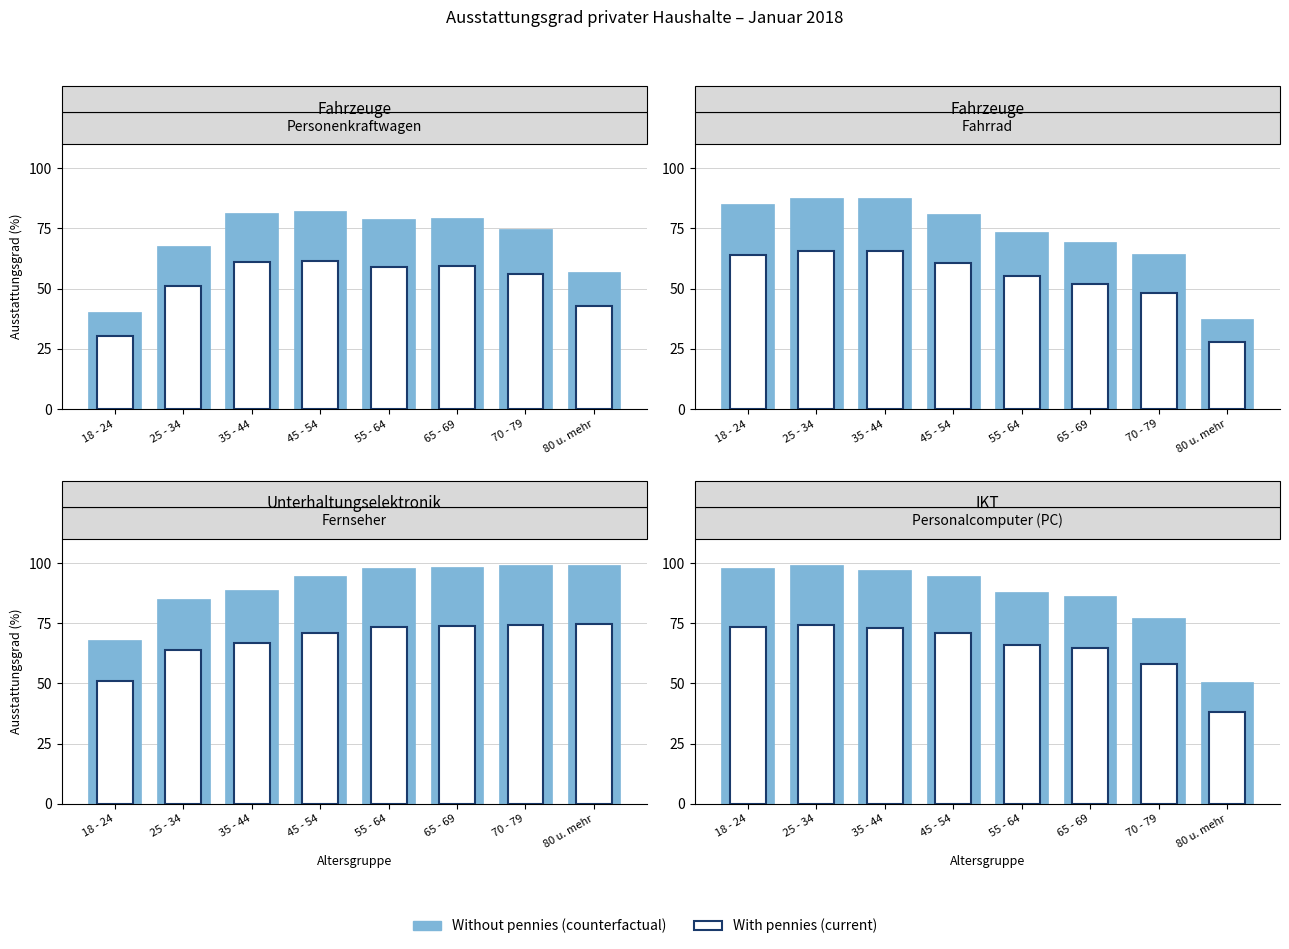

At which label is With pennies (current) closest to 56?

70 - 79